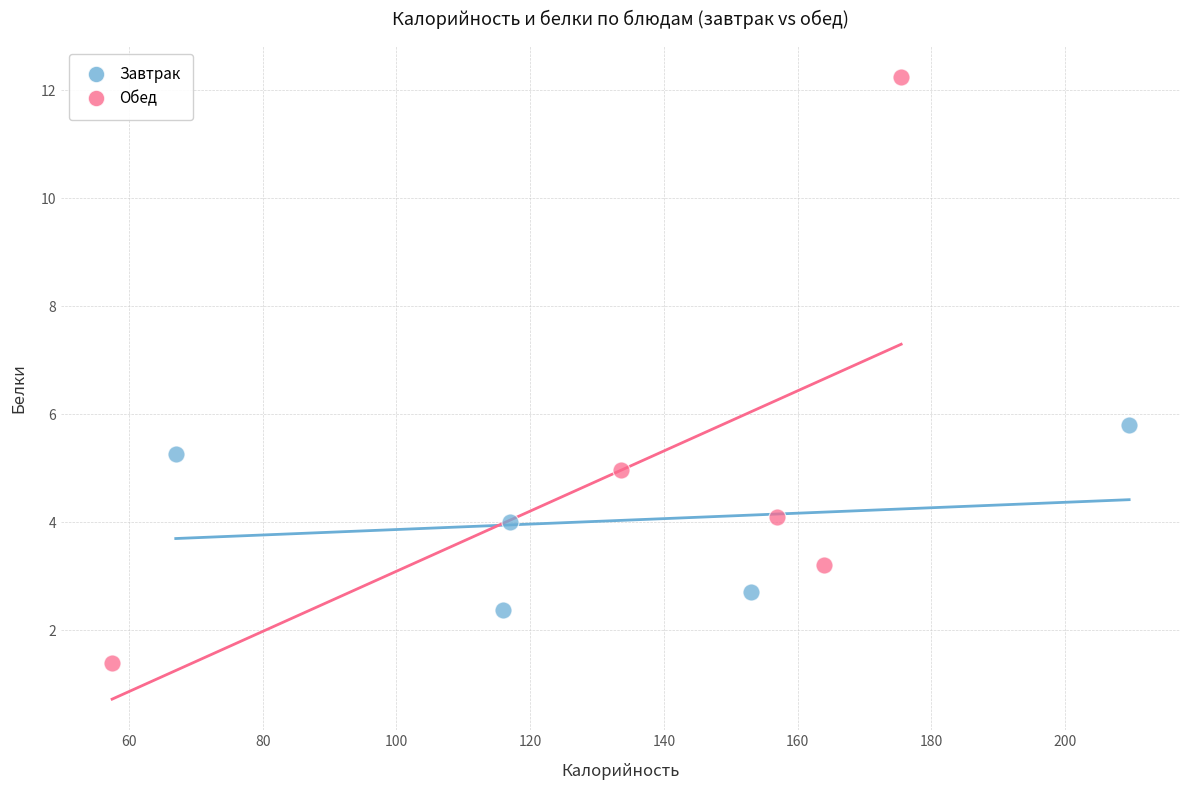

What are all the series names shown in the legend?

Завтрак, Обед